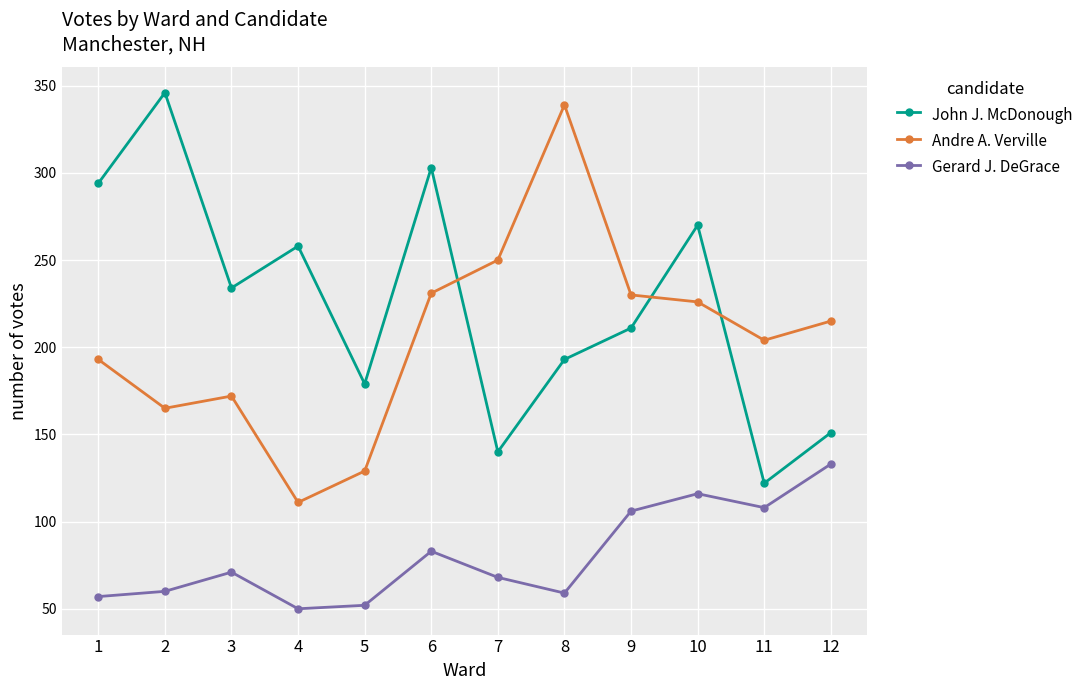

True or false: John J. McDonough has more than 0 interior local peaks.

True